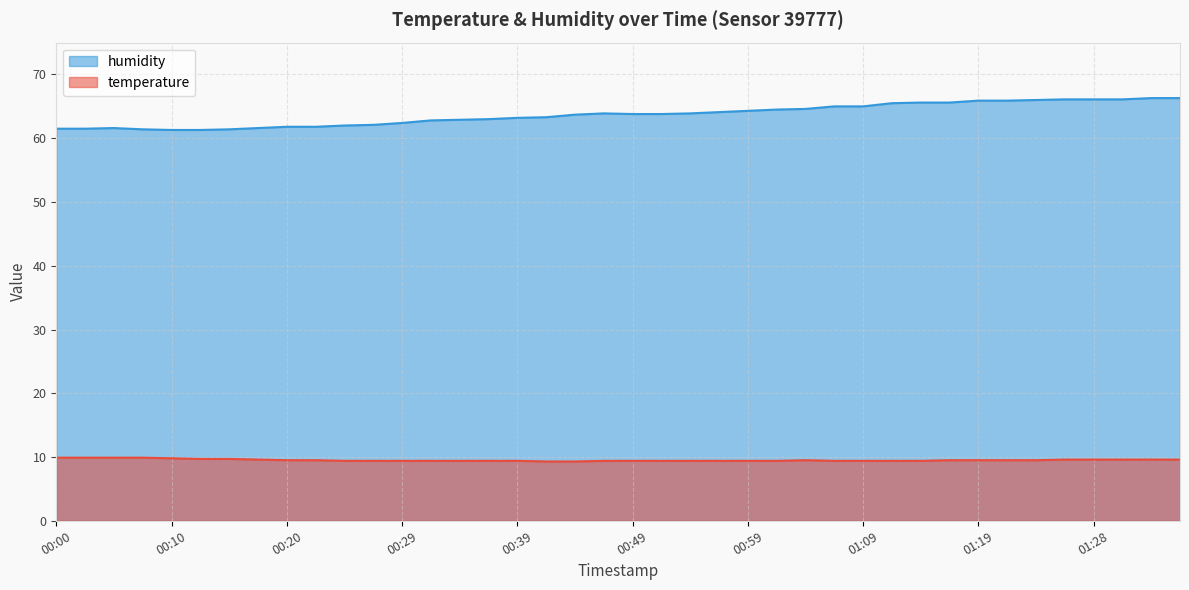

In humidity, how many points are higher than both neighbors (excluding endpoints)?

2